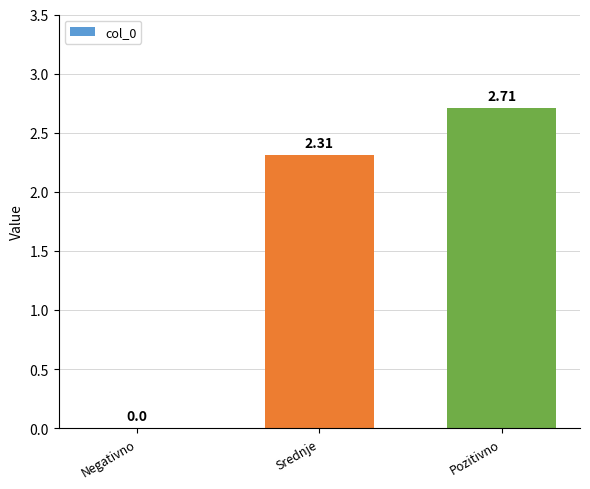

At which category does the chart reach its peak across all series?

Pozitivno